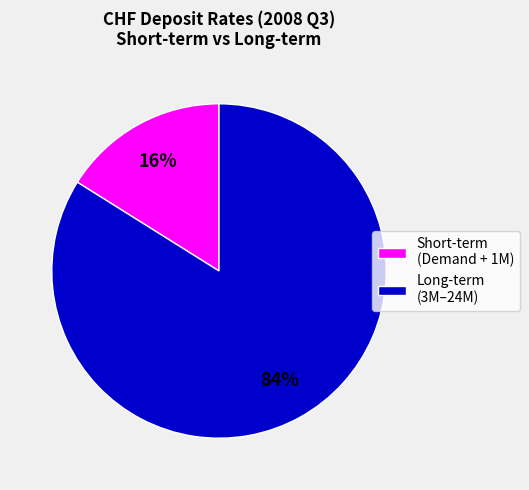

Which slice is the largest?

Long-term (3M–24M)